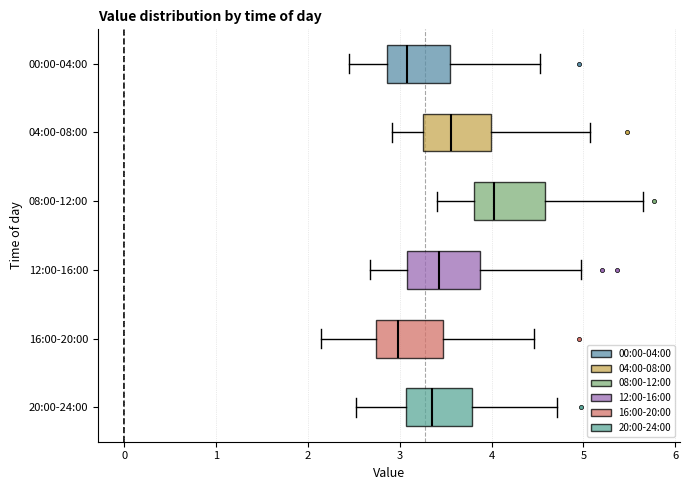

Where is the left edge of the box for 04:00-08:00 on the x-axis? The values are not printed on the chart, so give them approximately, as read against the axis.

3.3